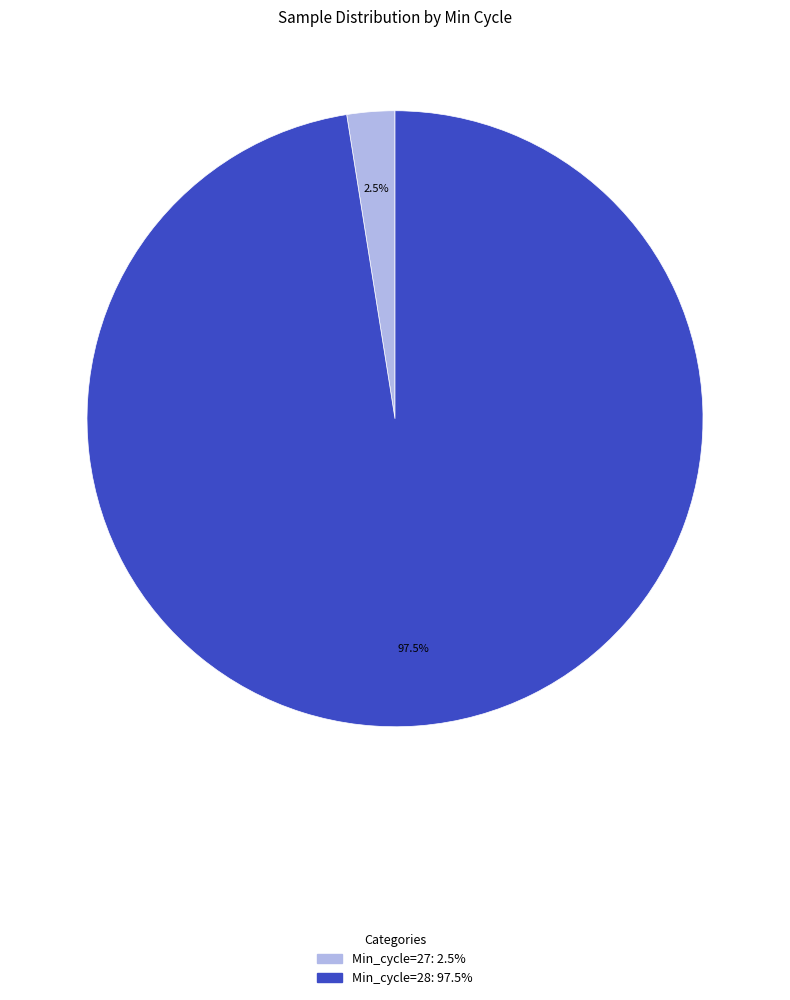

Is there any slice that represents more than half of the pie?

Yes